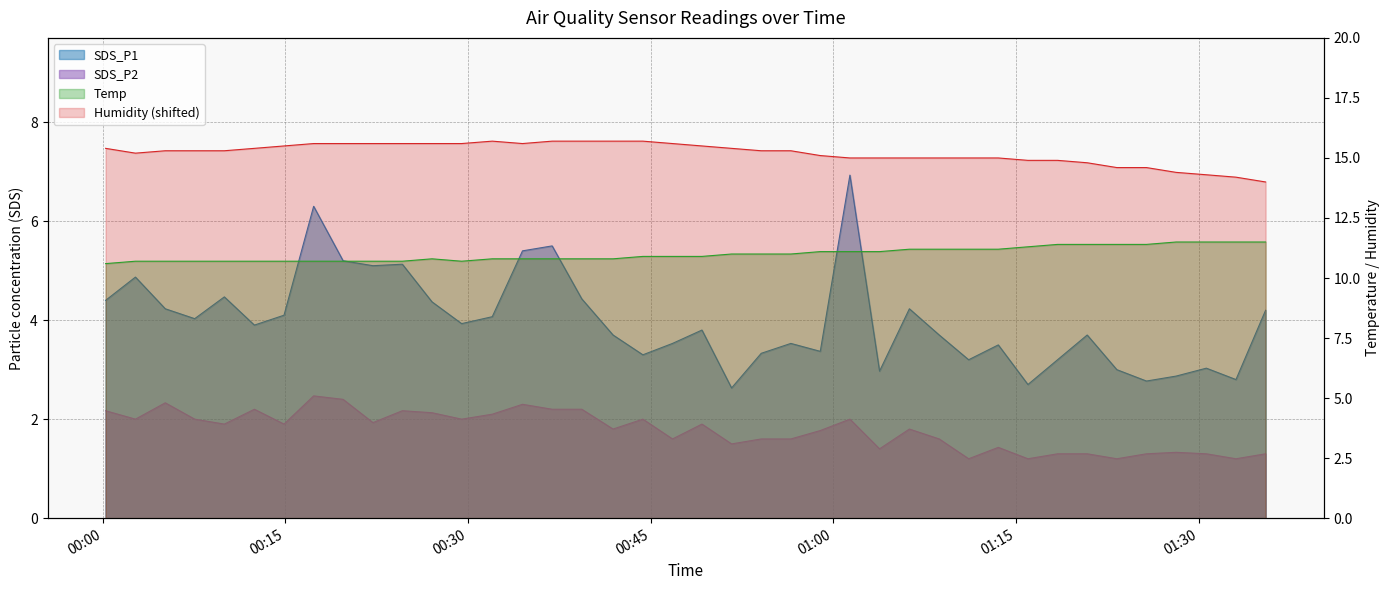

Which series has the largest range (max minus min)?

SDS_P1